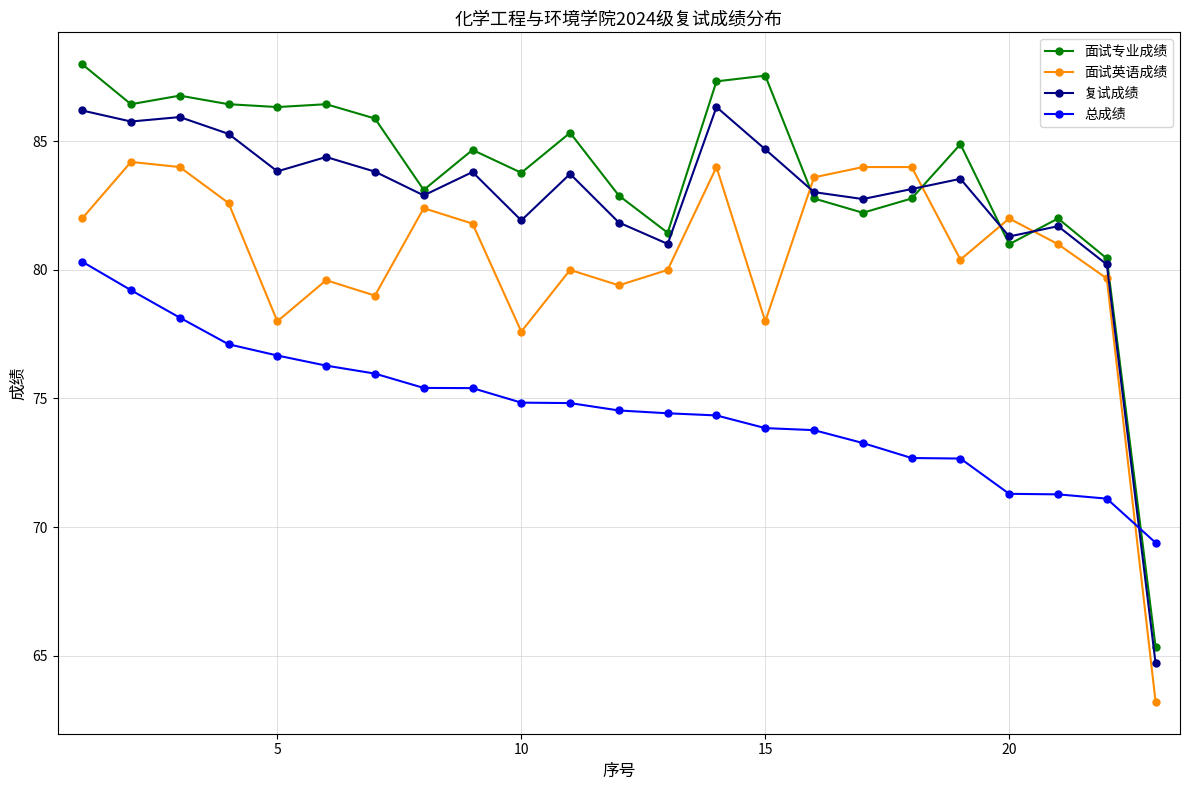

At how many categories does at least one series exceed 68?

23